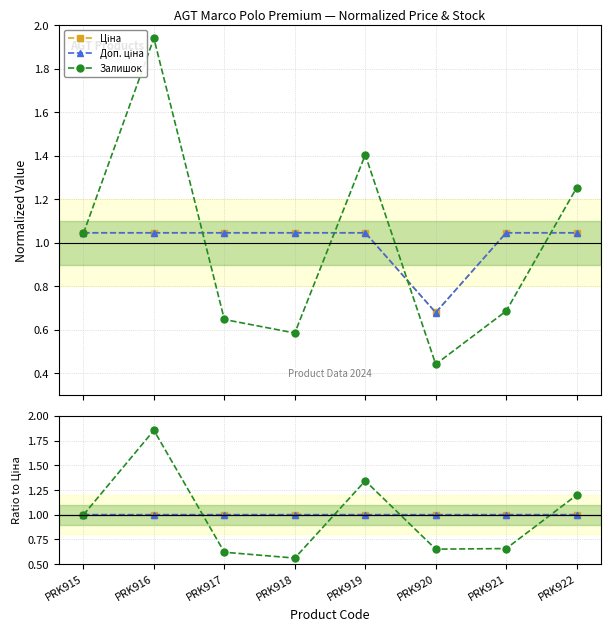

Rank the series at PRK922 from lowest to highest value.

Ціна, Доп. ціна, Залишок